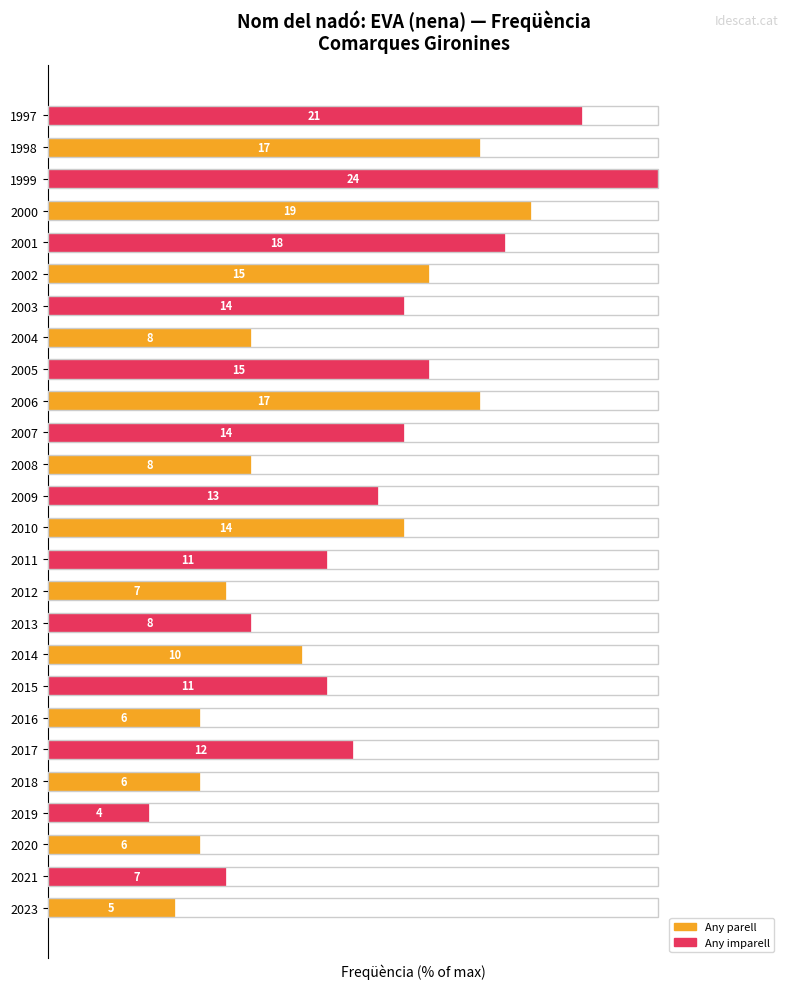

Are the bars horizontal?

Yes